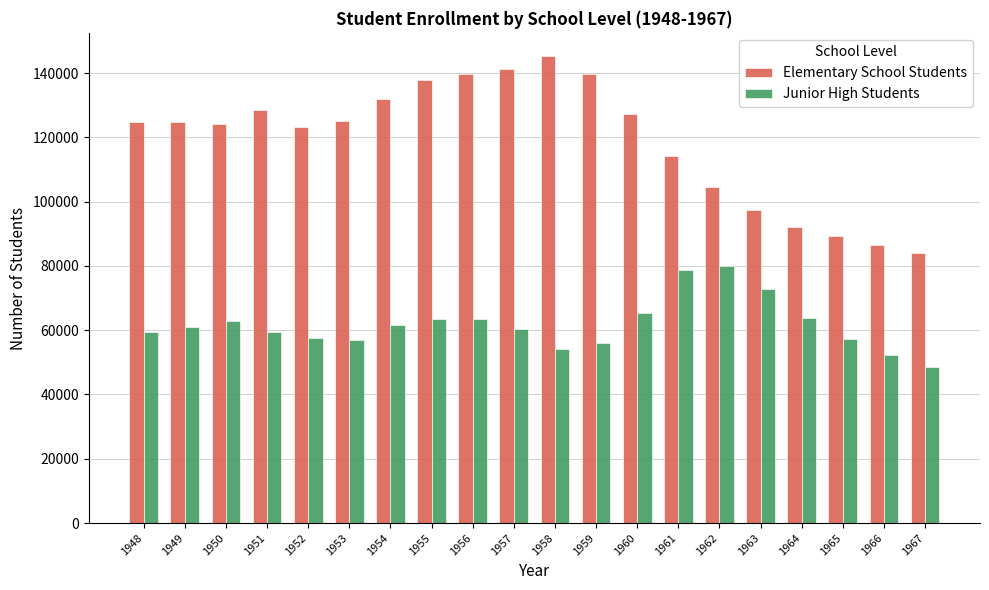

List the series in order of their overall mean, highest first.

Elementary School Students, Junior High Students